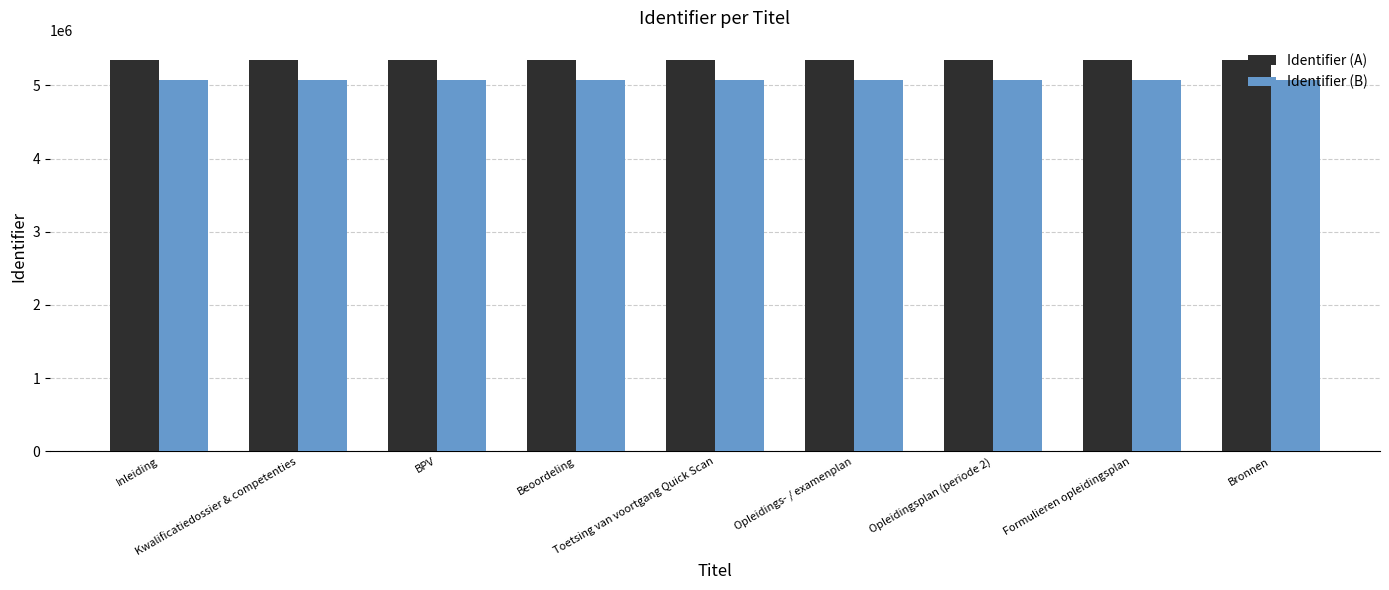

Which series has the largest total across all categories?

Identifier (A)